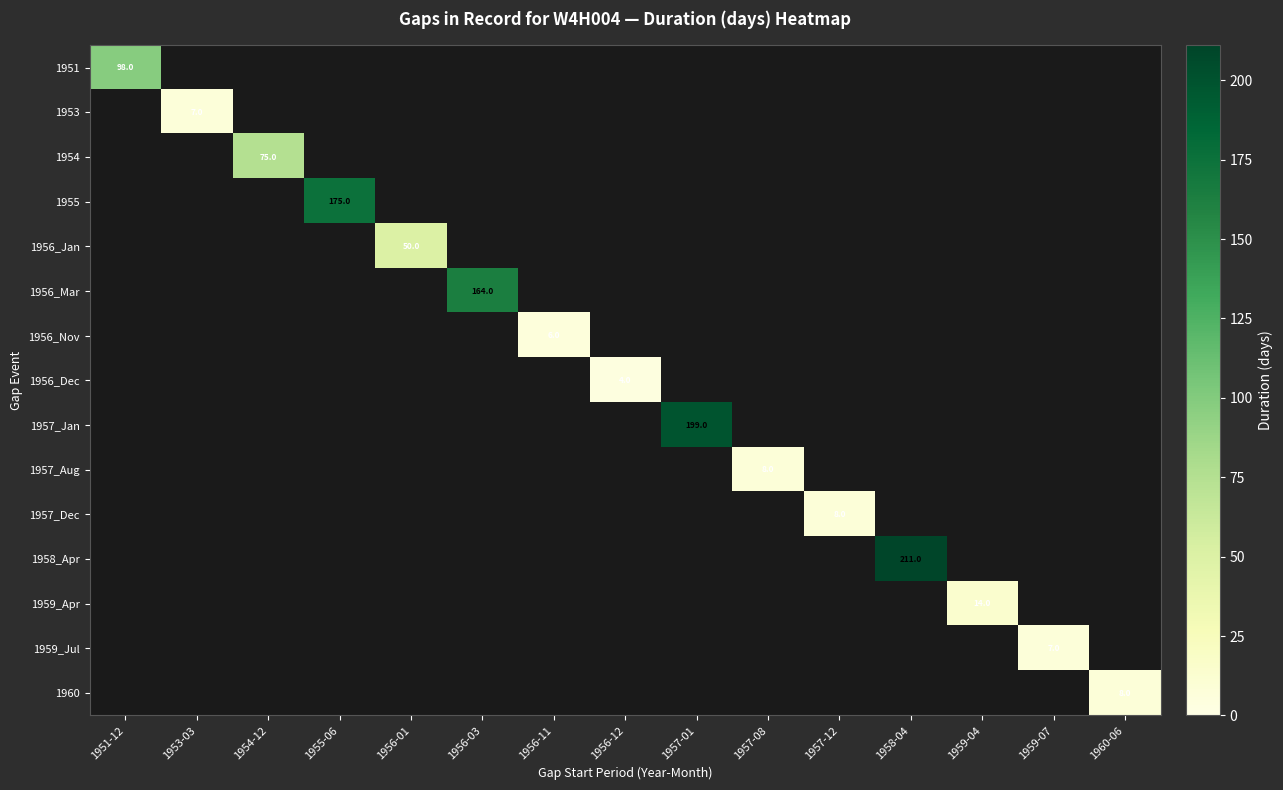

The value of 1956_Dec at 1956-12 is 7. True or false?

False